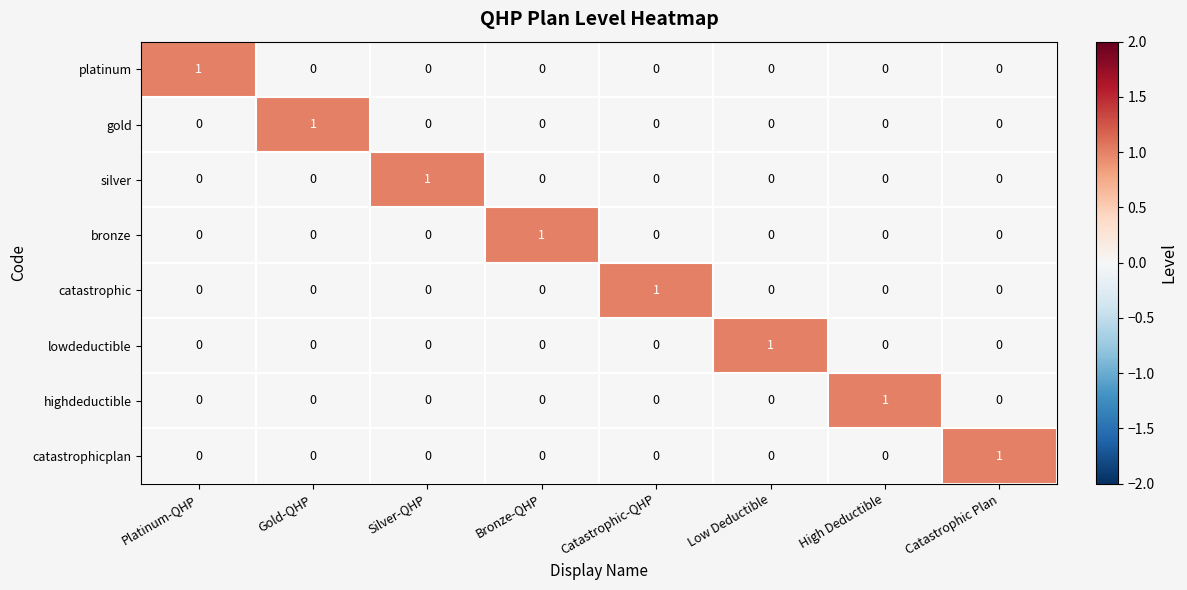

Is it true that silver equals 0 at Catastrophic Plan?

True